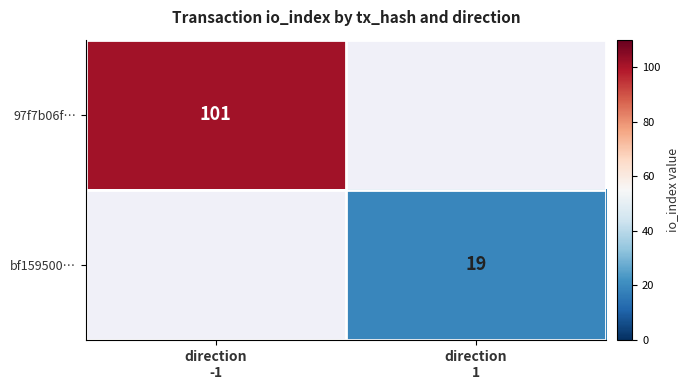

Which series has the largest total across all categories?

97f7b06f…